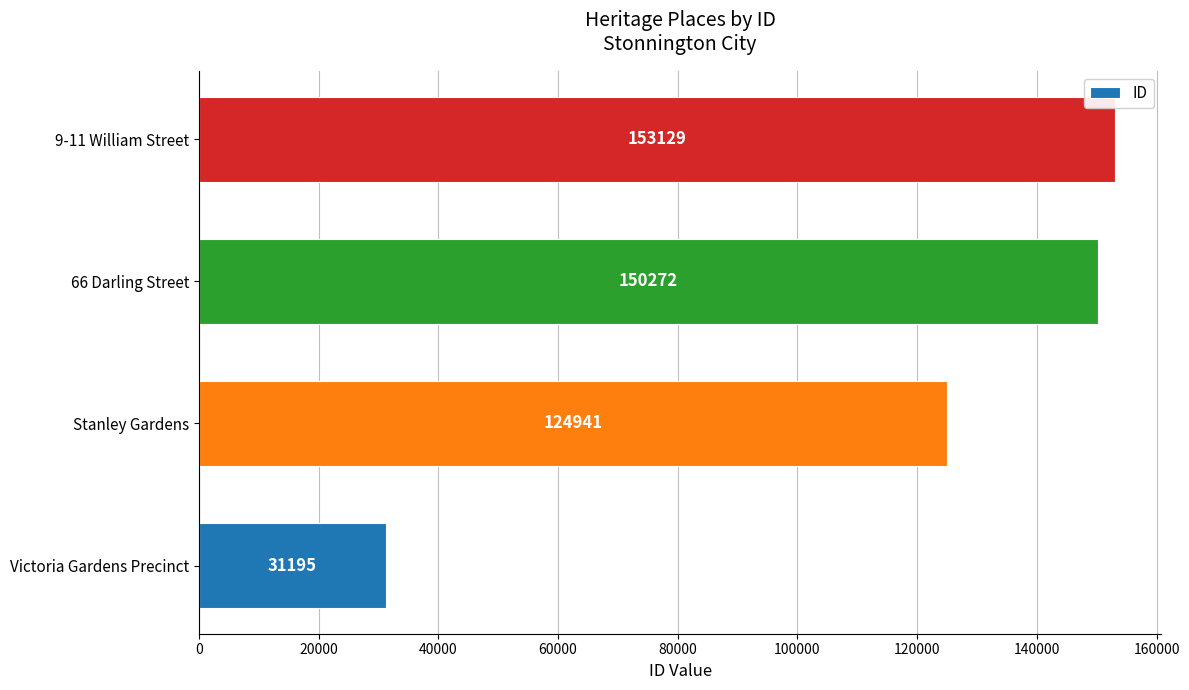

At which category does the chart reach its peak across all series?

9-11 William Street